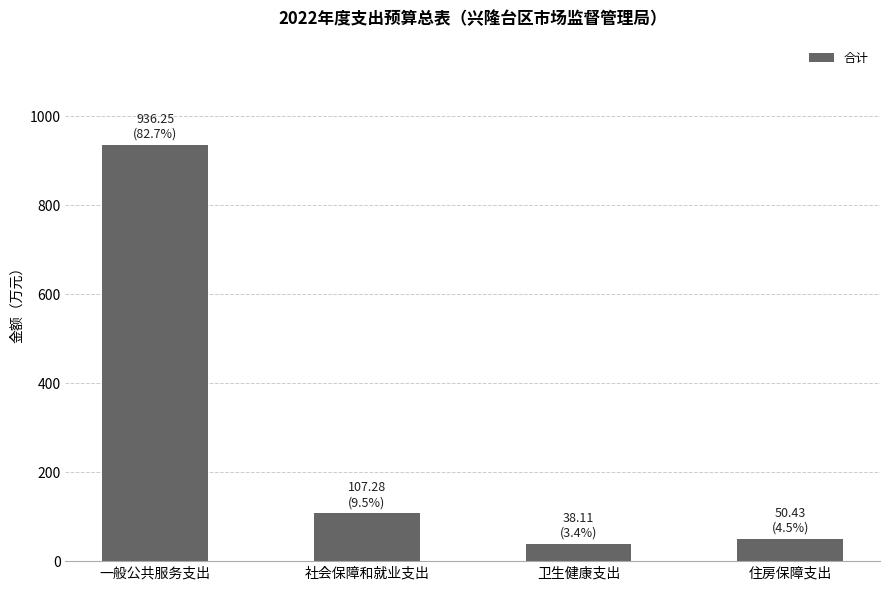

Read the value at 社会保障和就业支出.

107.3